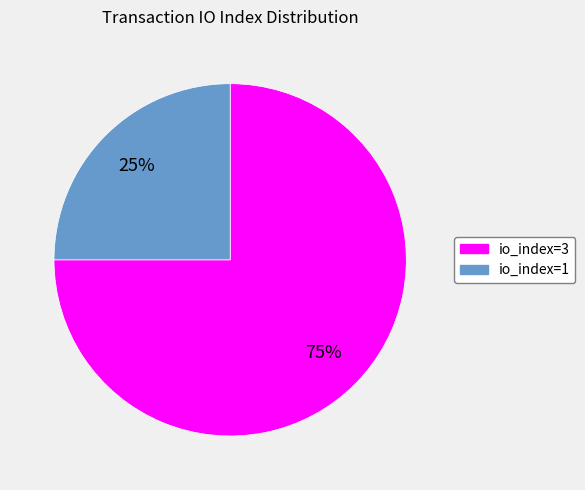

Which slice is the smallest?

io_index=1